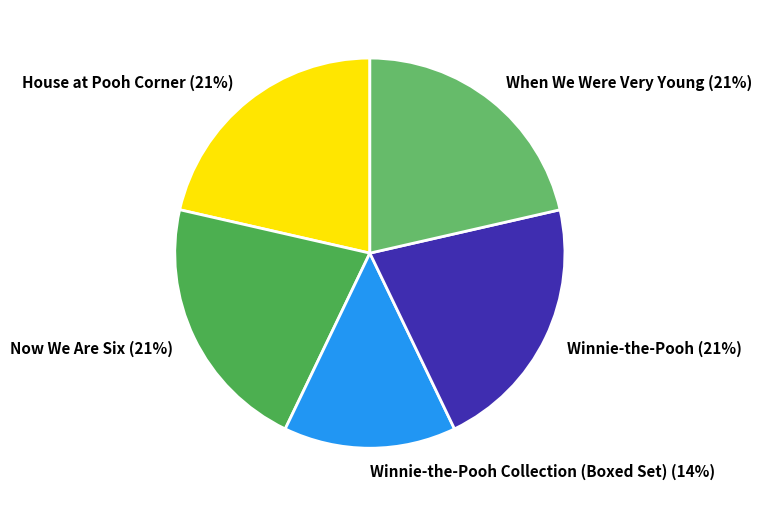

Is it true that Now We Are Six is 21% of the pie?

True